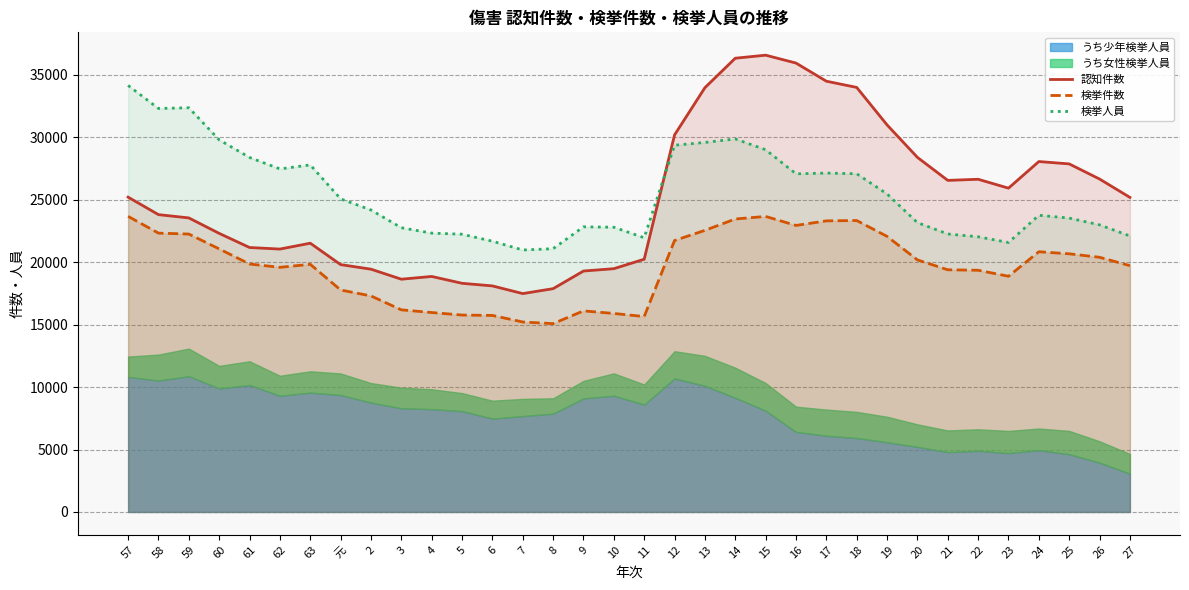

What is the sum of all 検挙件数 values?

667601